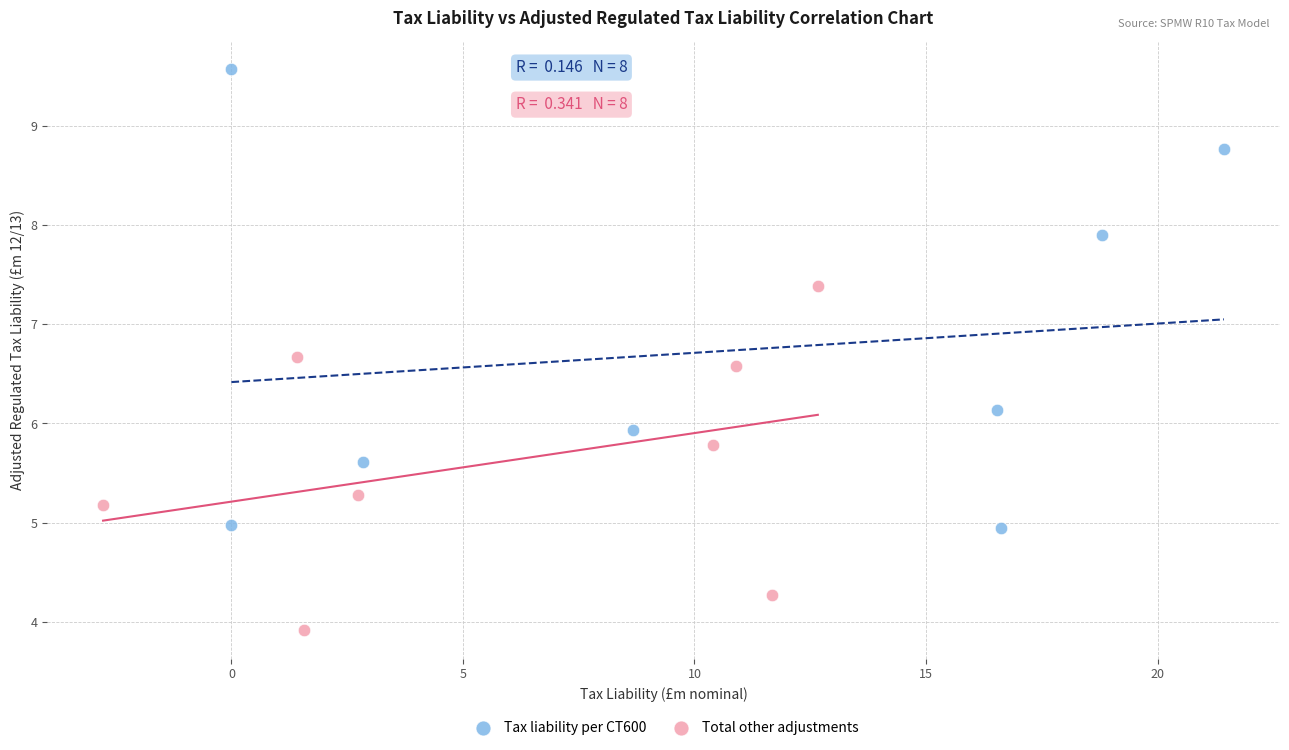

Which series contains the lowest Y value?

Total other adjustments